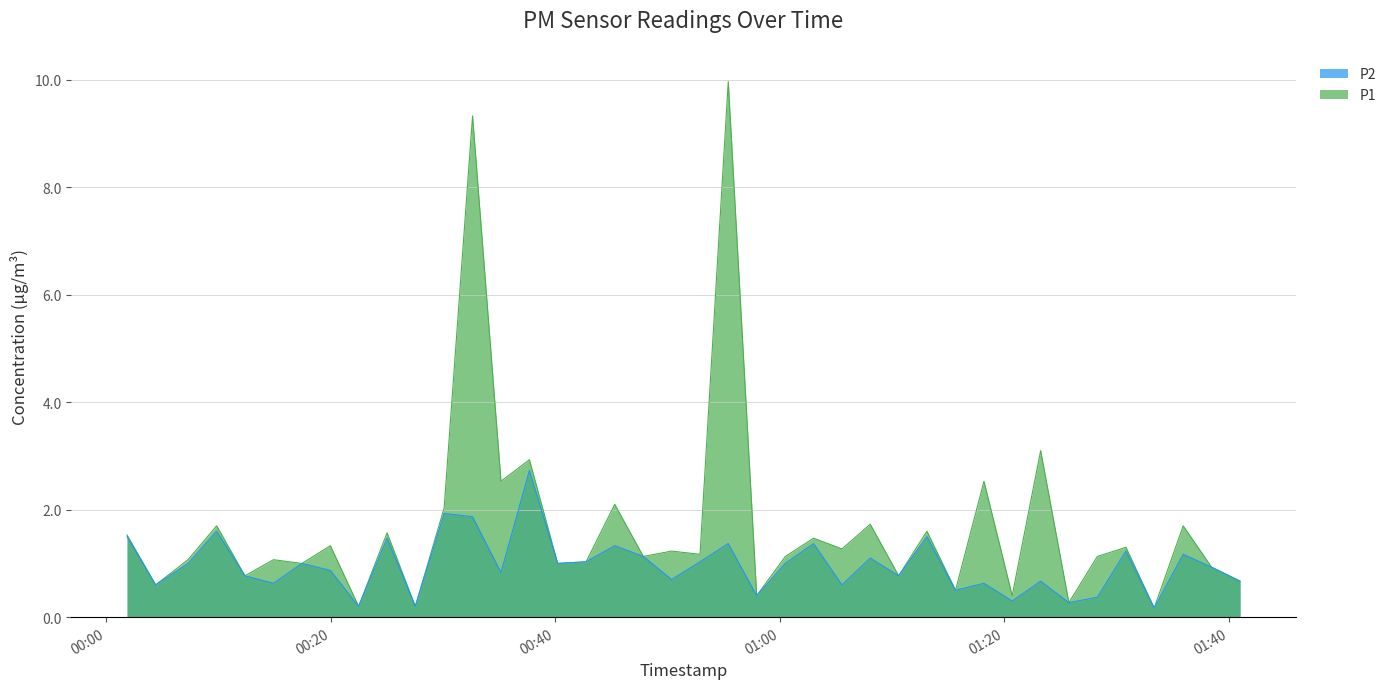

In P1, how many points are higher than both neighbors (excluding endpoints)?

16